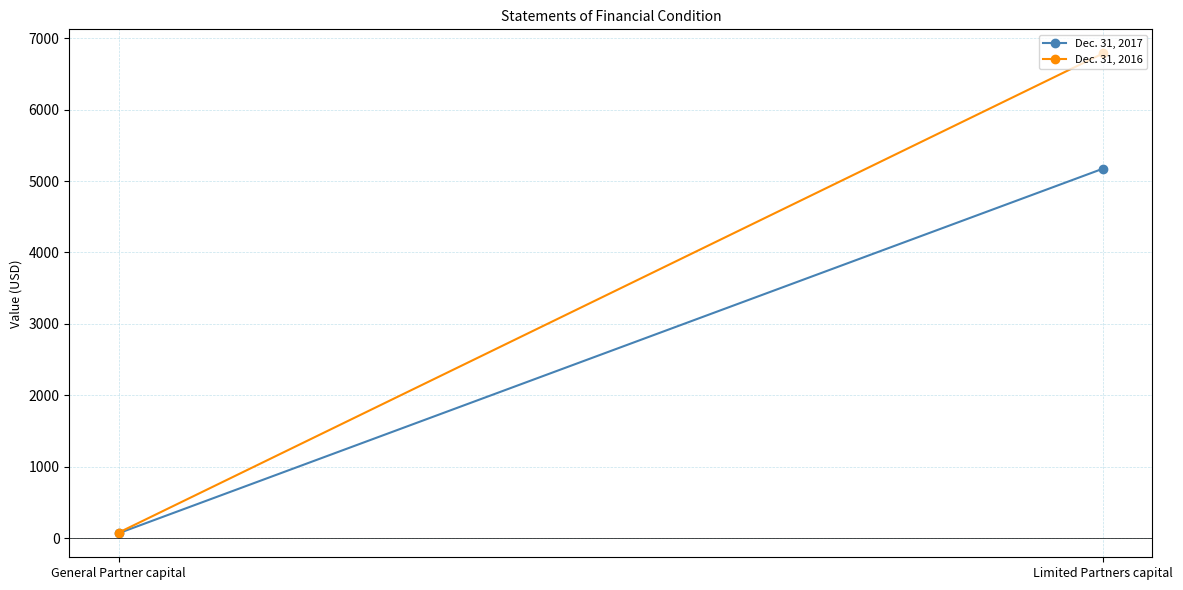

Is this an area chart (filled region under the line)?

No